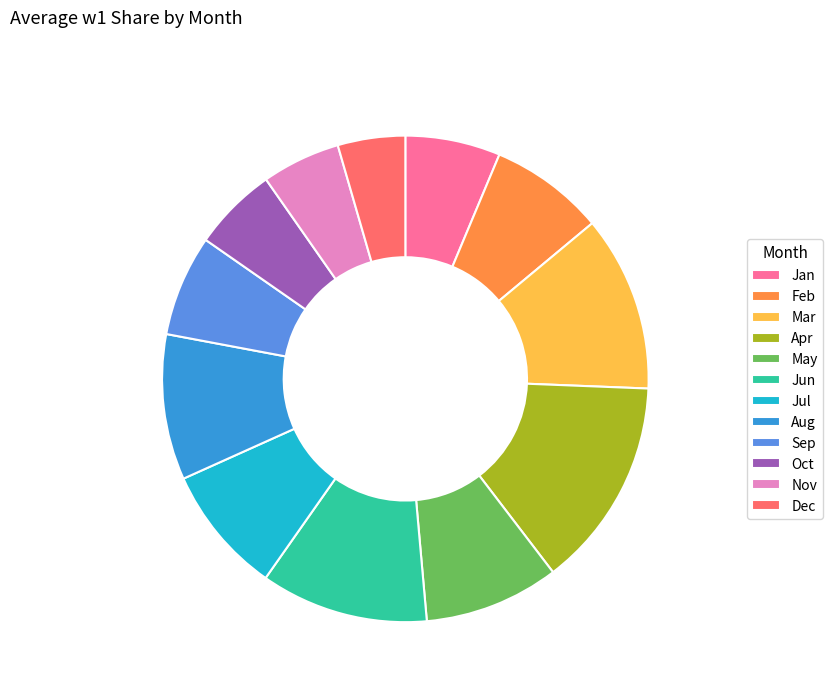

Which slice is the largest?

Apr